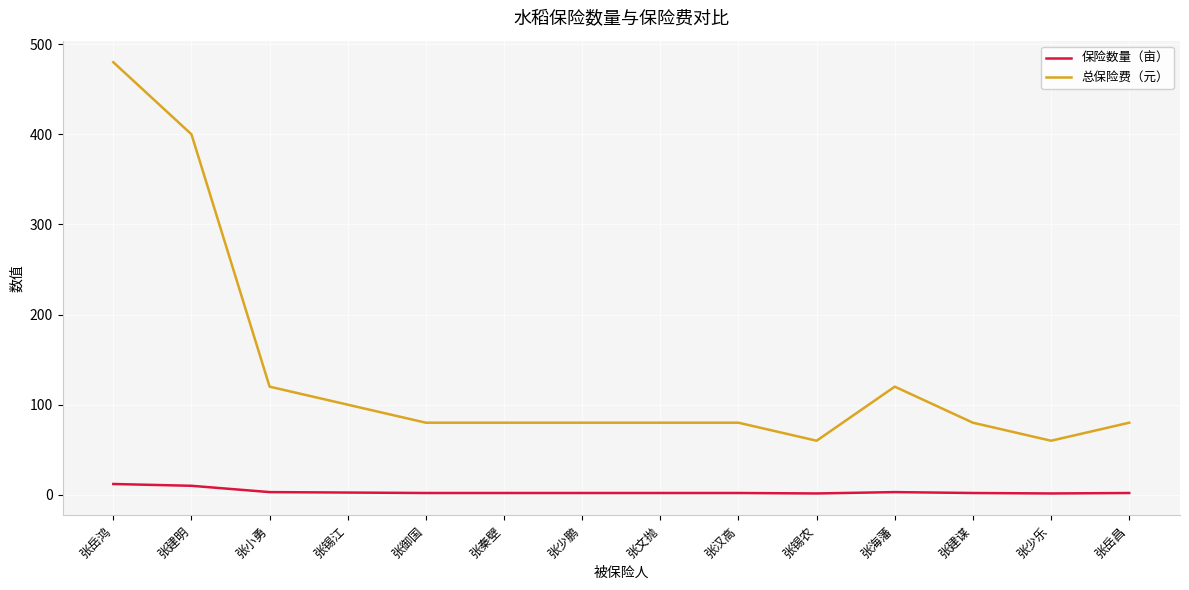

True or false: 保险数量（亩） and 总保险费（元） intersect in this chart.

False